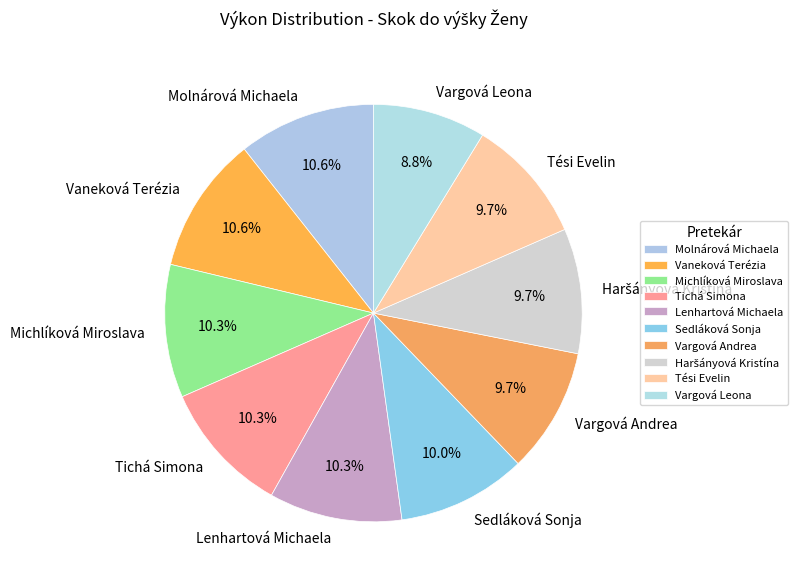

What percentage is the Sedláková Sonja slice, to the nearest percent?

10%